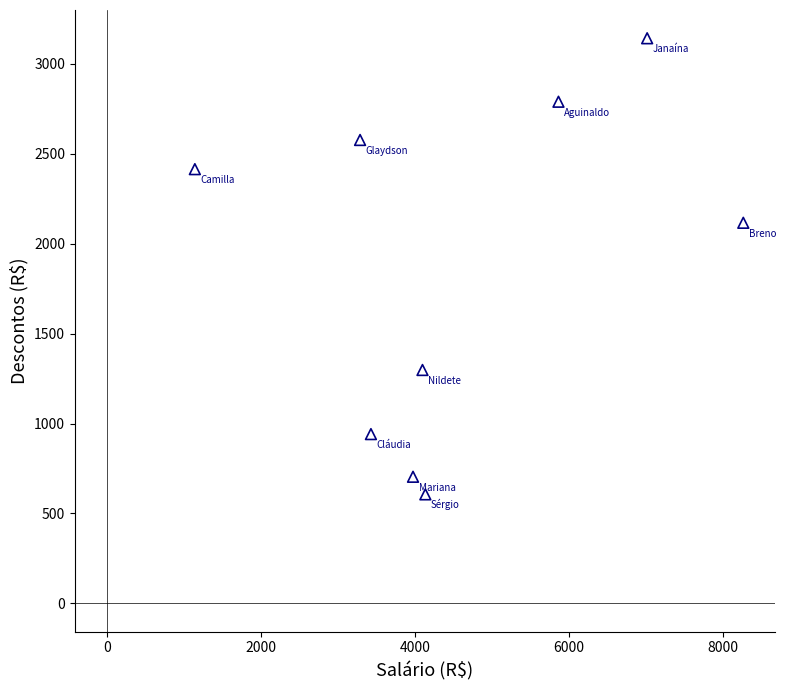

What is the range of Y values (max minus min)?

2537.0